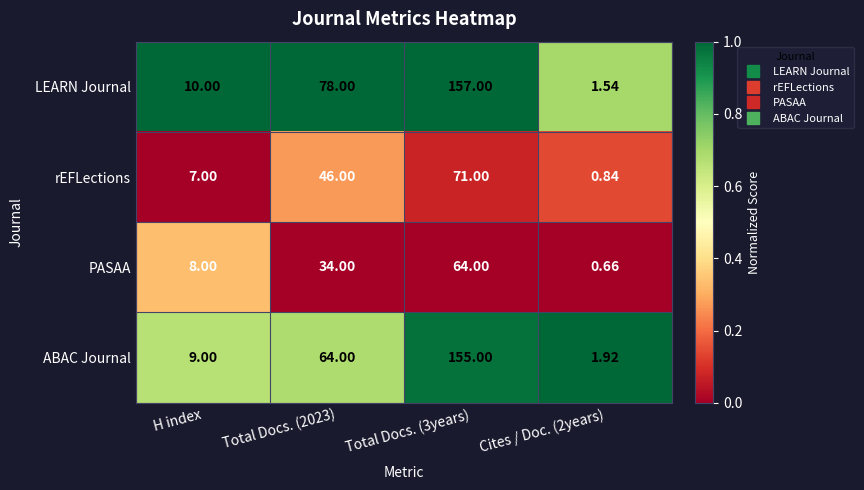

What is the total value across all series at Total Docs. (3years)?

447.0